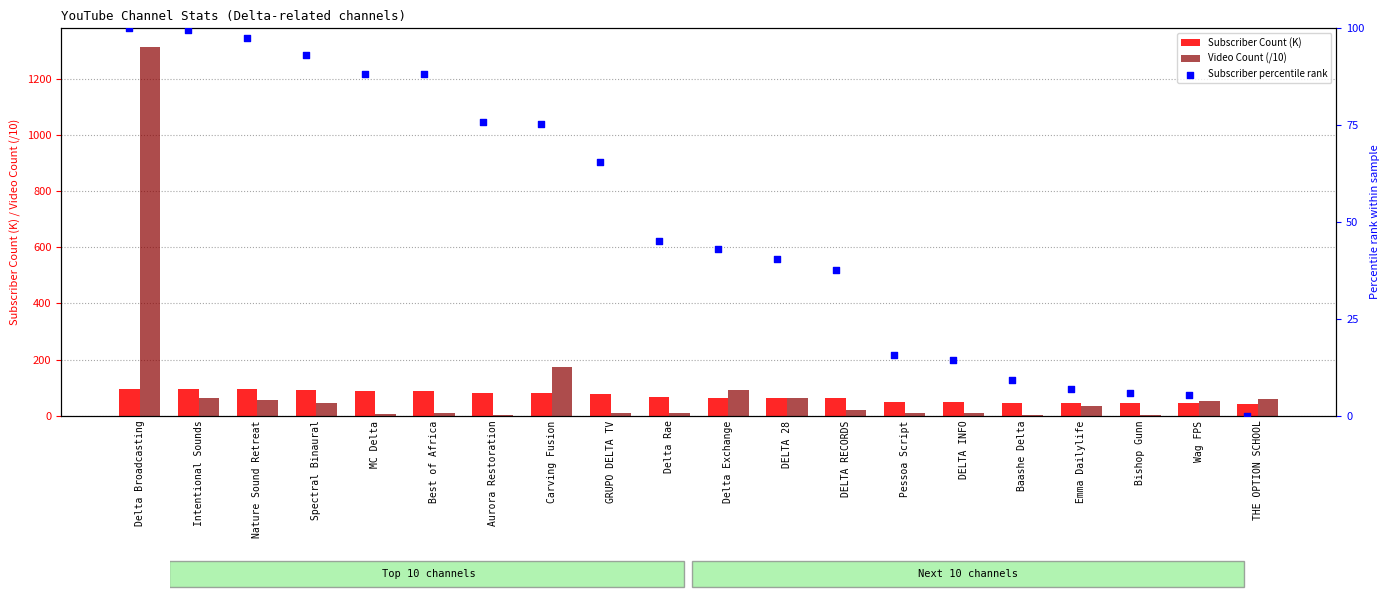

What is the sum of the Subscriber Count (K) values at Nature Sound Retreat and DELTA 28?

157.0